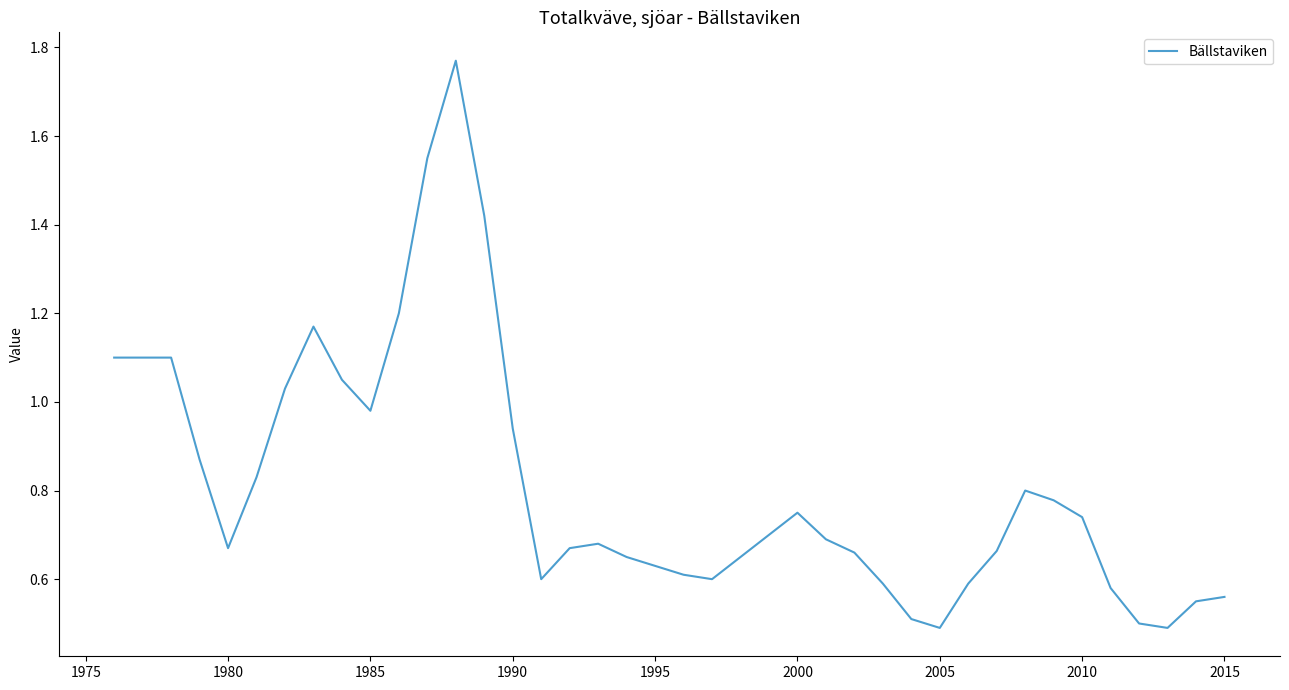

What is the difference between the maximum and minimum values?

1.3